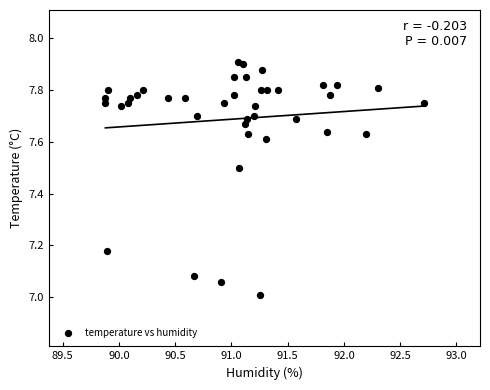

What is the range of X values (max minus min)?

2.8